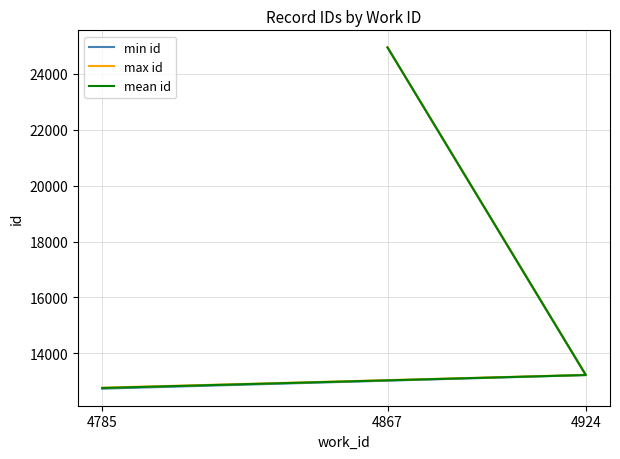

Which series has the largest total across all categories?

max id